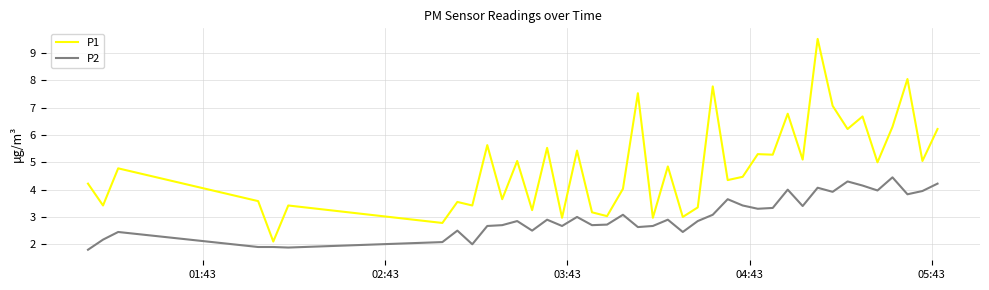

Which series has the largest total across all categories?

P1